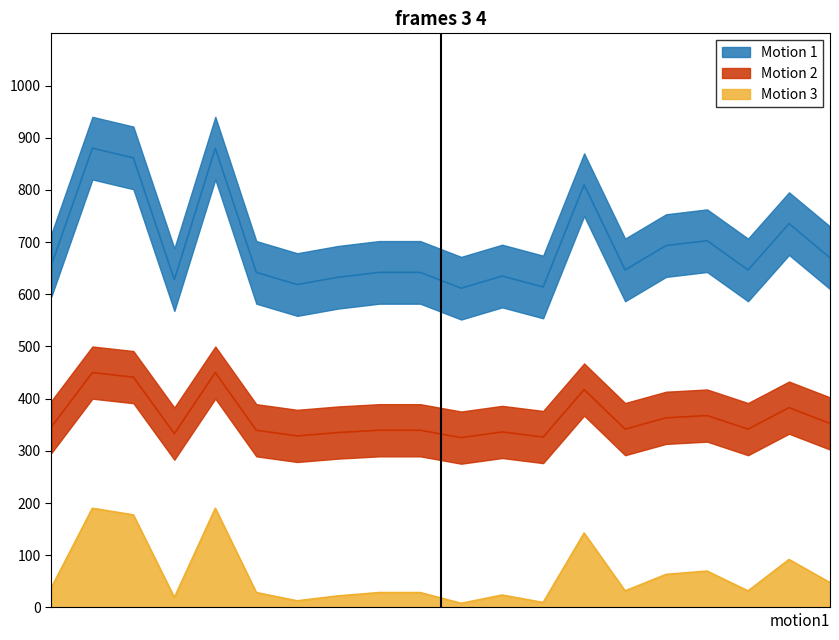

Where does the Motion 2 series first go above 341?

1